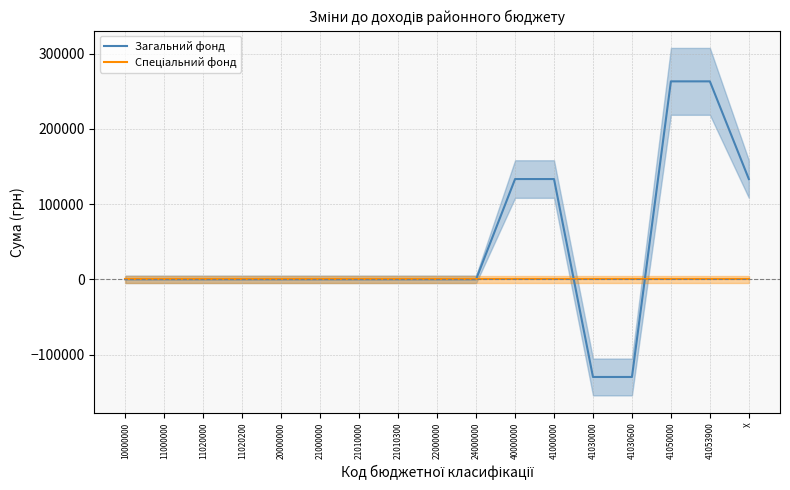

Which series ends up on top after the final intersection of Спеціальний фонд and Загальний фонд?

Загальний фонд